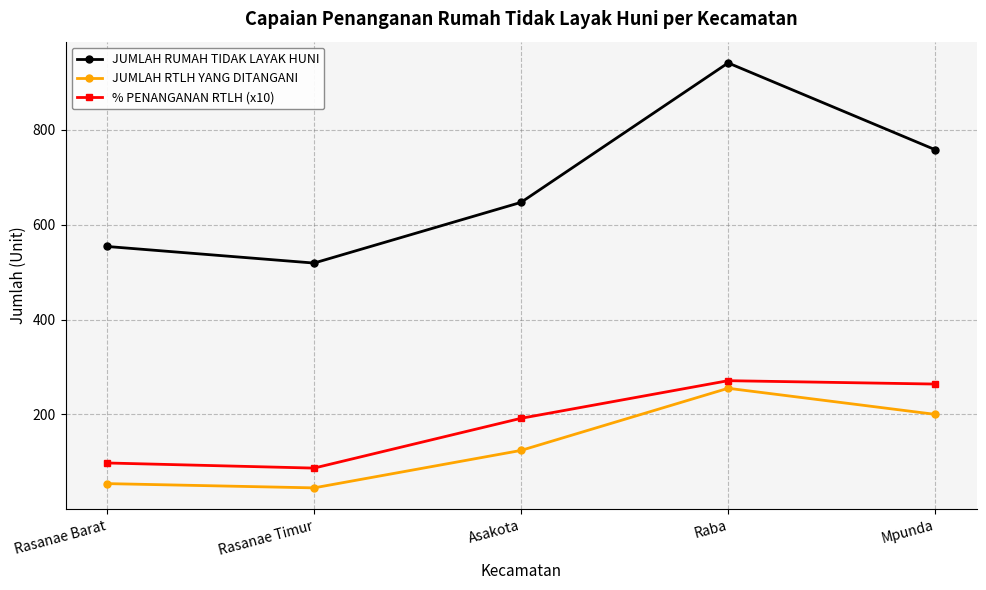

True or false: JUMLAH RTLH YANG DITANGANI and JUMLAH RUMAH TIDAK LAYAK HUNI cross at least once.

False